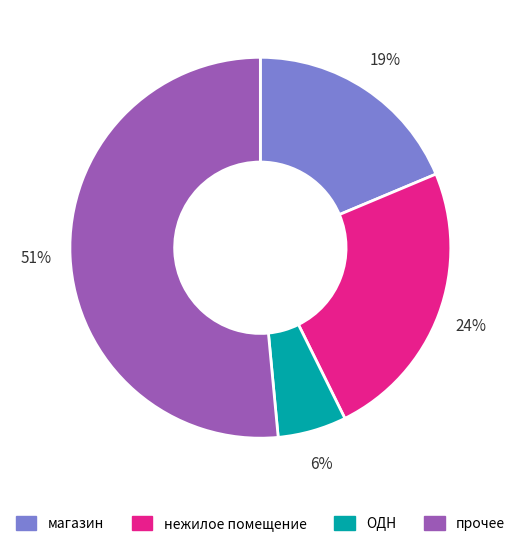

True or false: нежилое помещение accounts for 29% of the total.

False